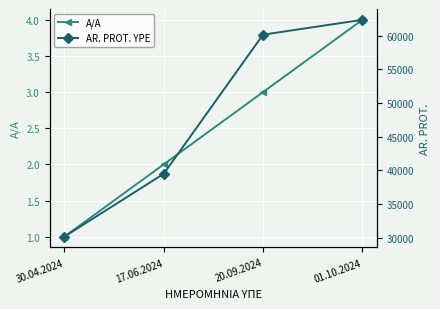

Which series has the largest total across all categories?

AR. PROT. YPE